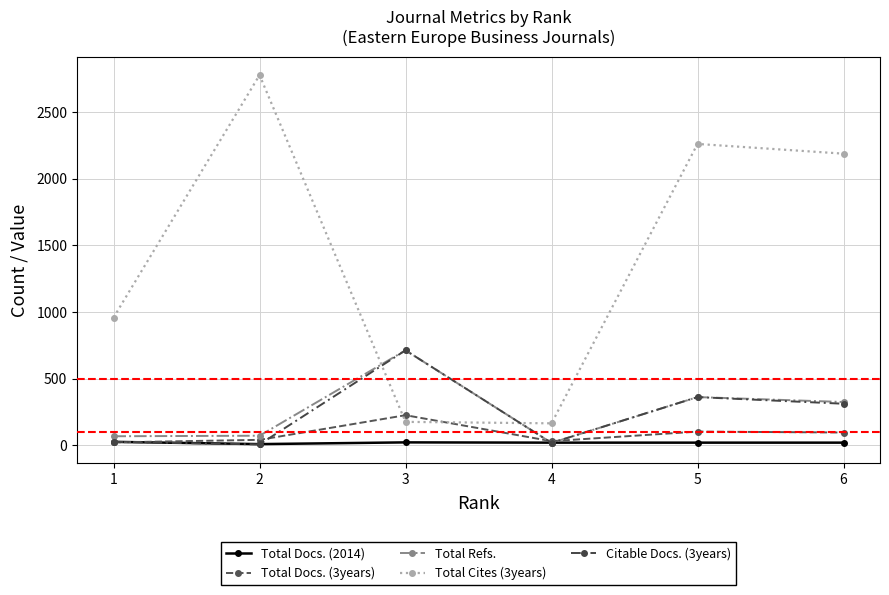

Rank the series by their maximum value, from lowest to highest.

Total Docs. (2014), Total Docs. (3years), Total Refs., Citable Docs. (3years), Total Cites (3years)